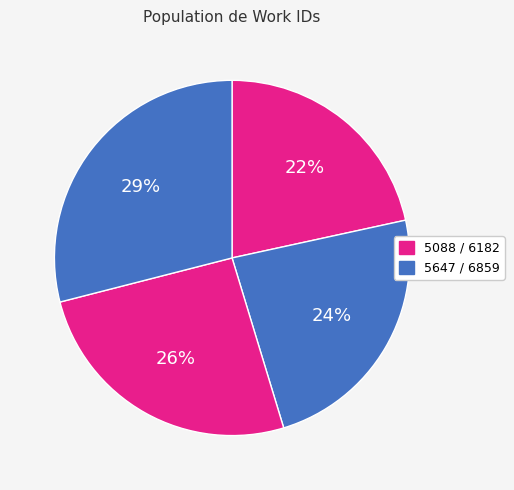

How many slices are in this pie chart?

4